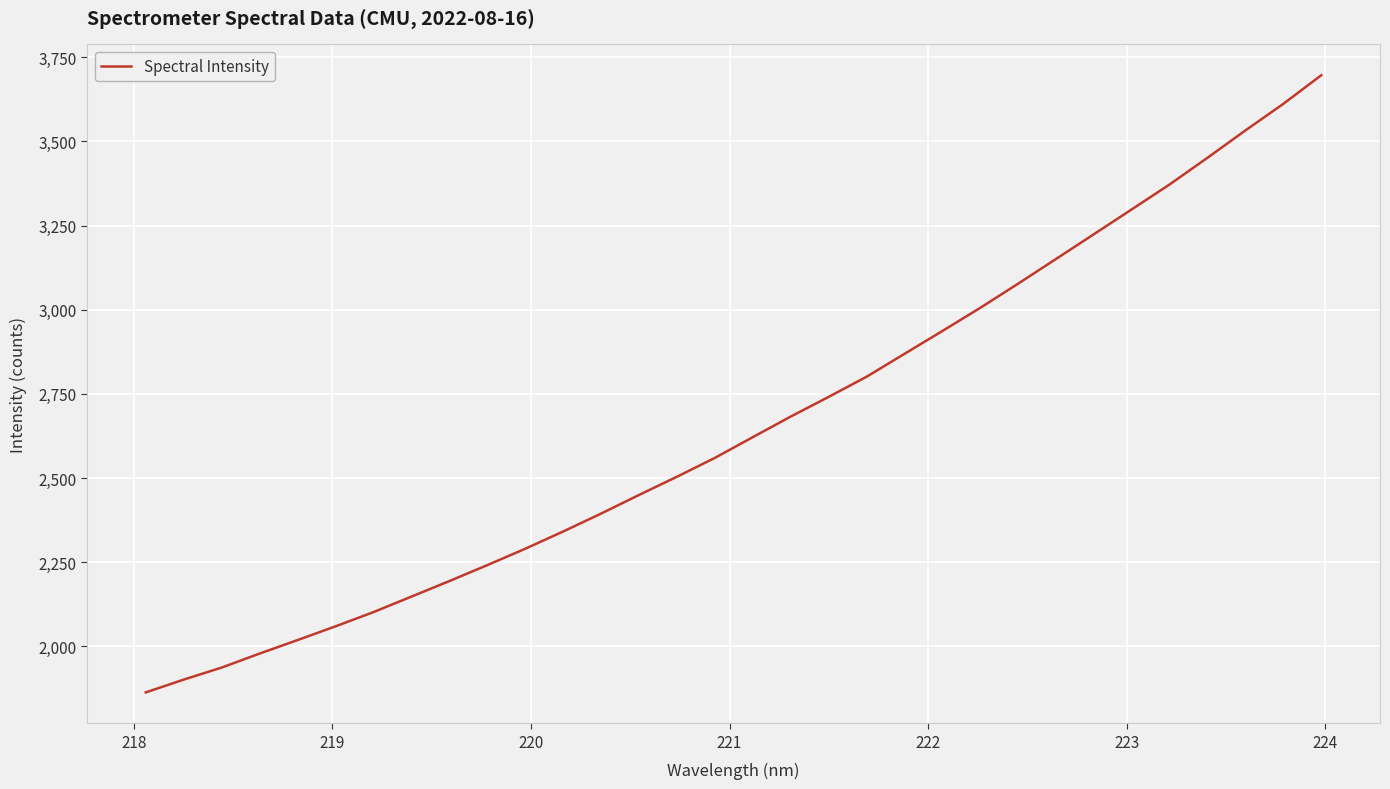

What is the greatest value displayed?

3696.3